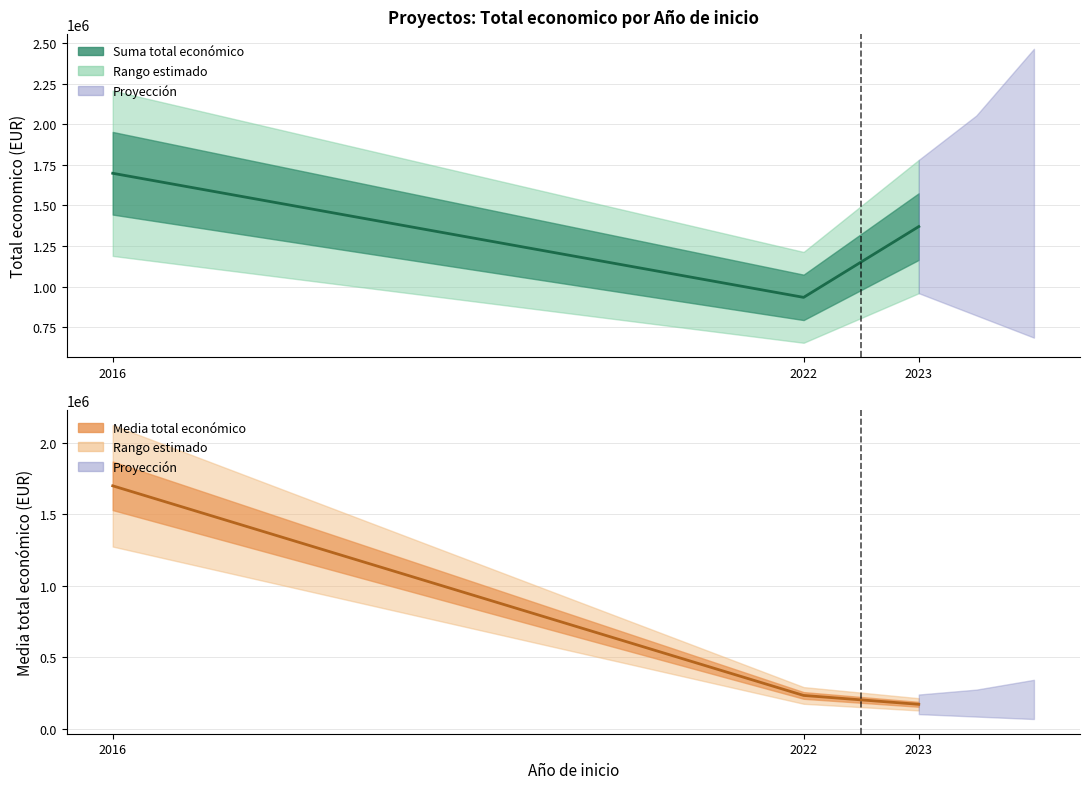

At which category does the chart reach its peak across all series?

2016